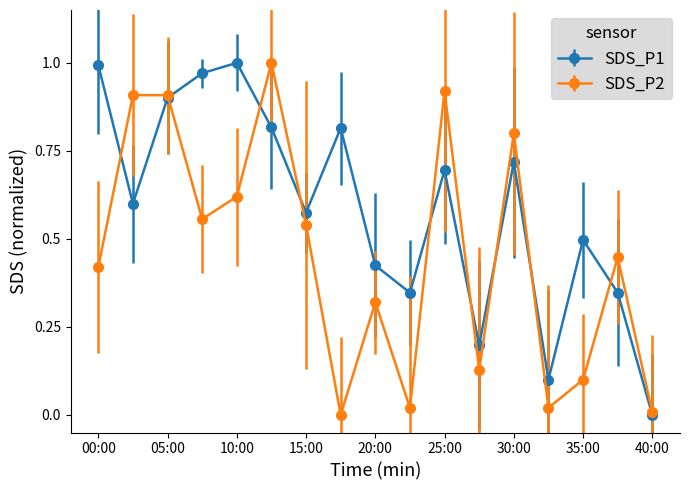

True or false: SDS_P2 has more than 0 points higher than both neighbors.

True